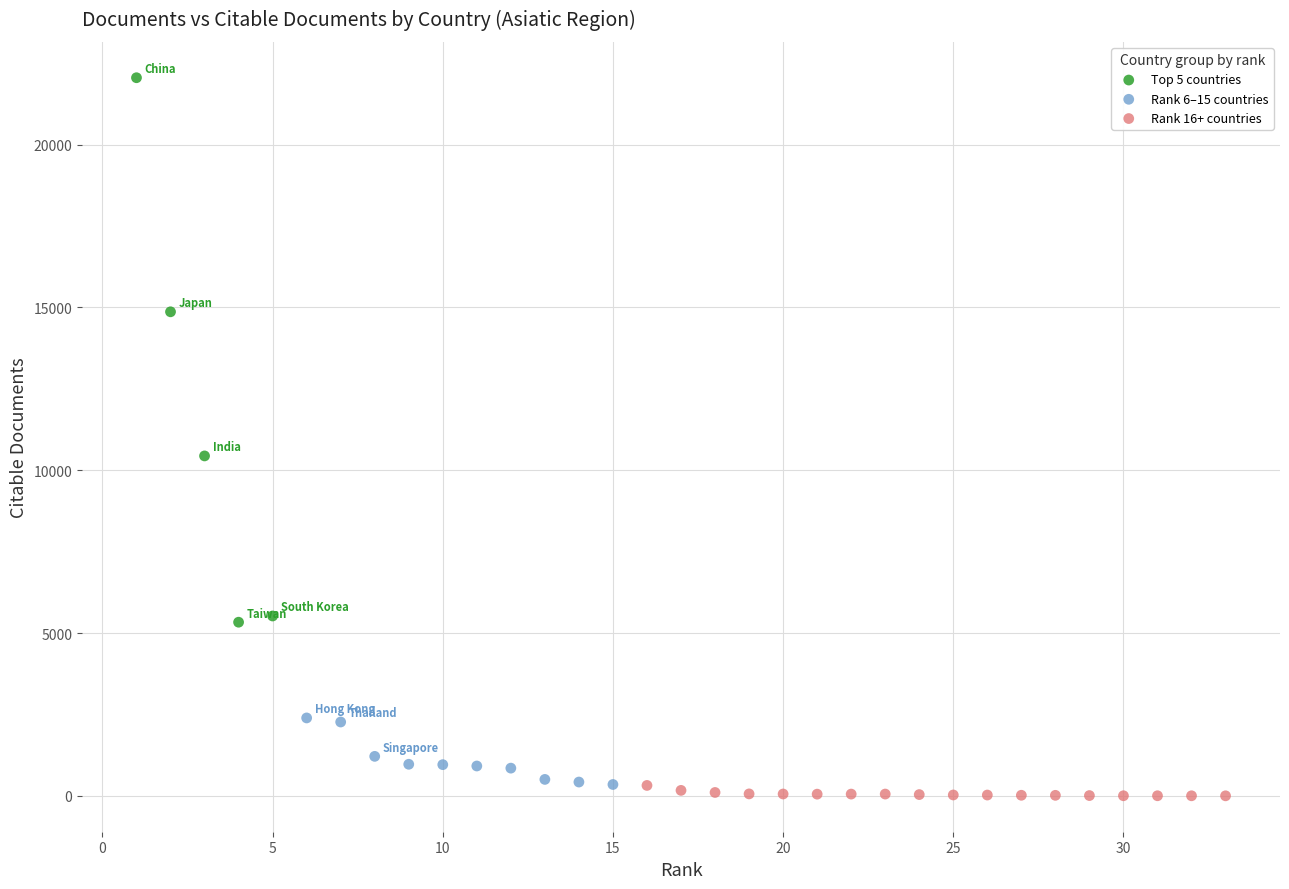

Which series reaches the maximum Y coordinate?

Top 5 countries